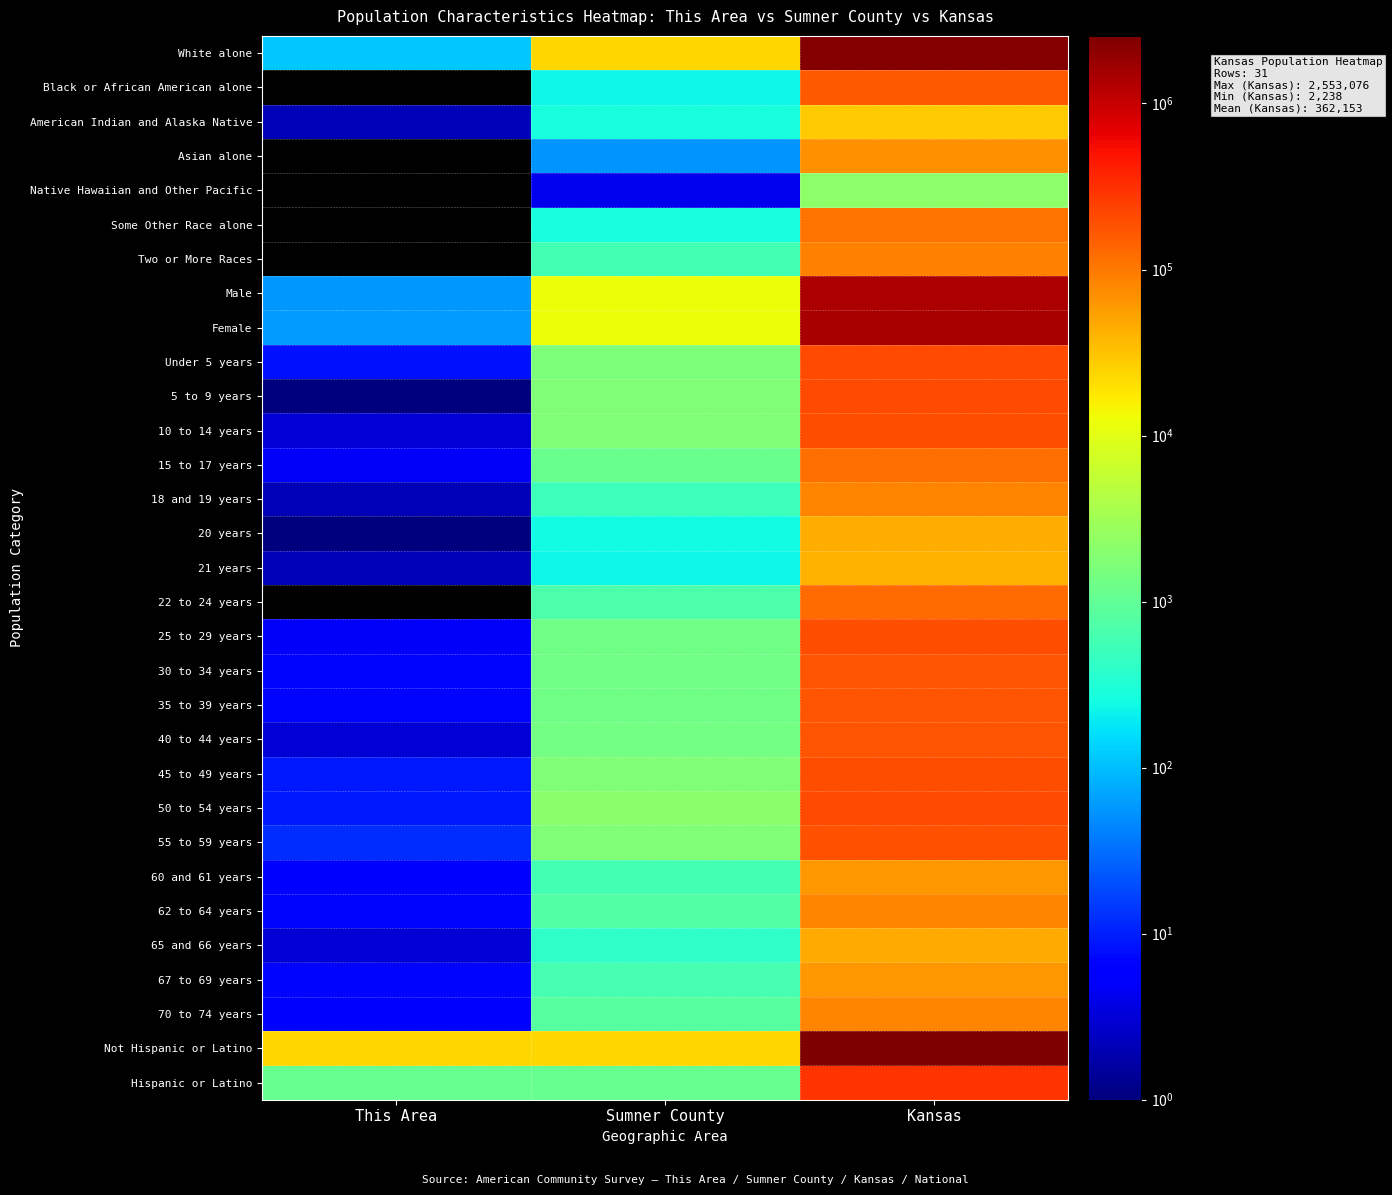

Count the number of categories in the chart.

3